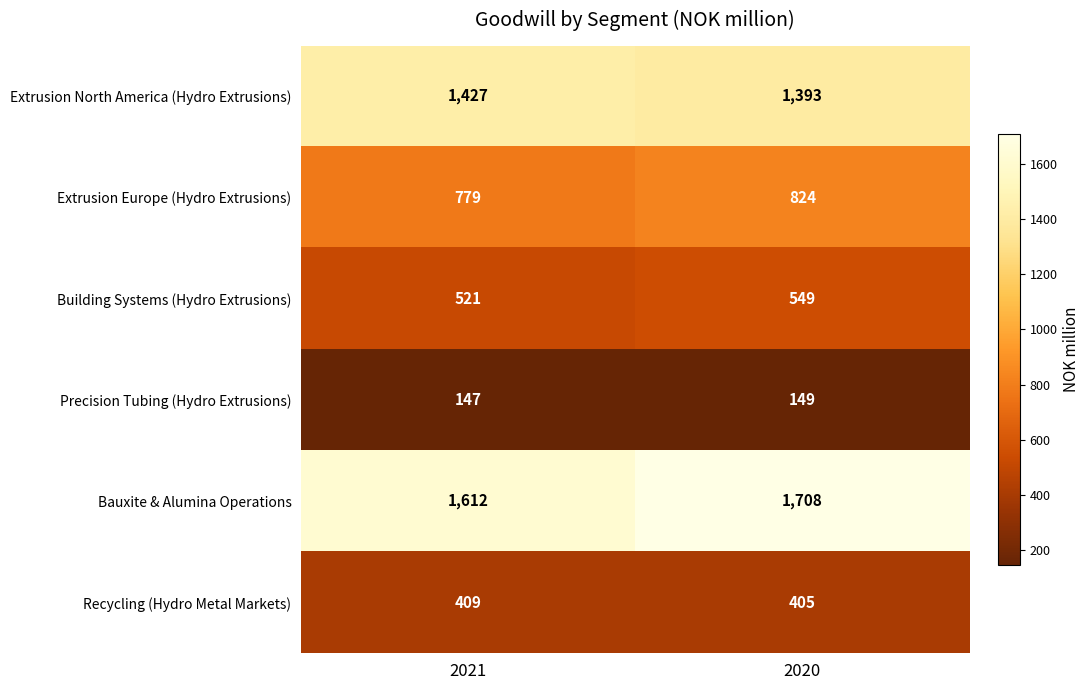

What is the average value of the Building Systems (Hydro Extrusions) series?

535